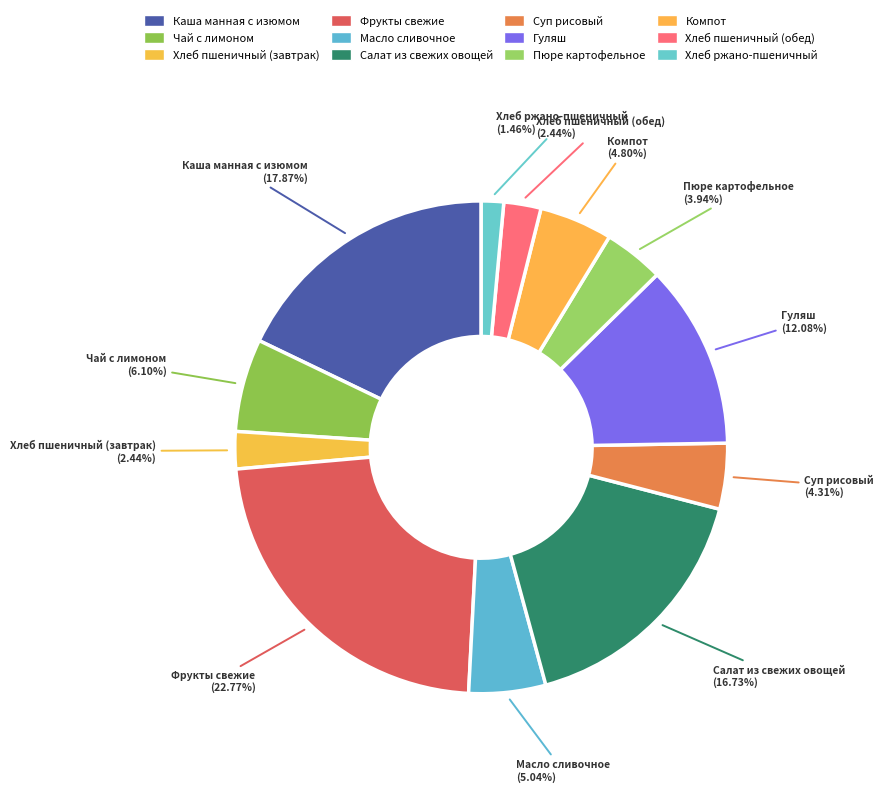

What percentage is the Масло сливочное slice, to the nearest percent?

5%